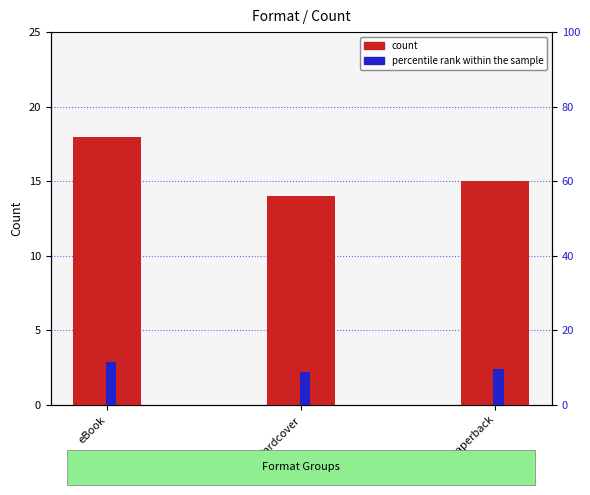

What is the approximate value of count at Hardcover?

14.0